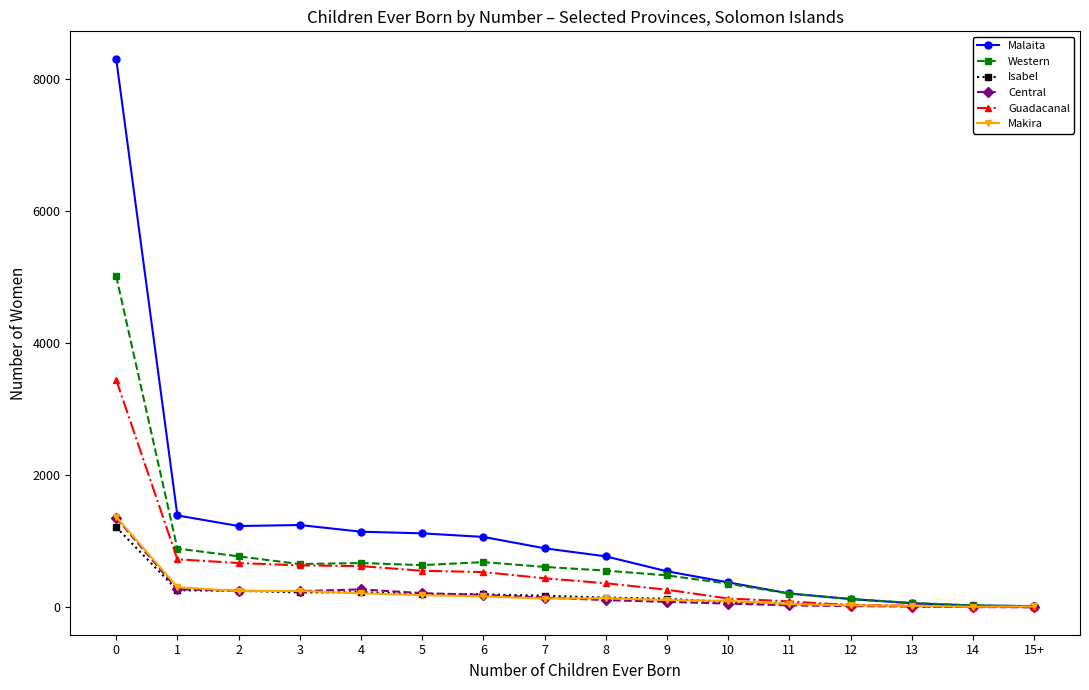

The value of Guadacanal at 1 is 1206. True or false?

False